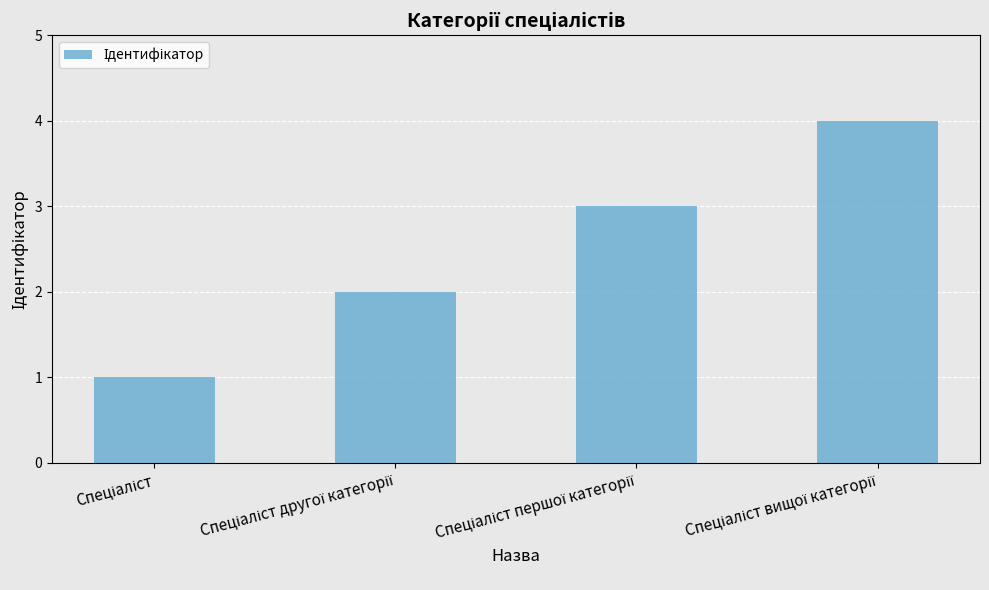

What is the value of the 3rd bar from the left?

3